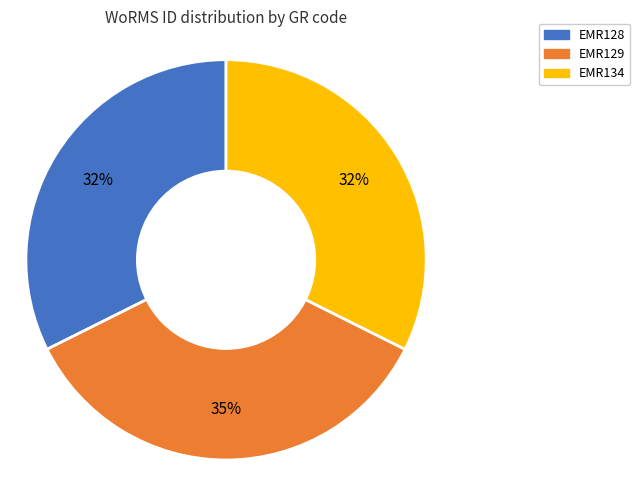

Which has a higher value, EMR129 or EMR134?

EMR129